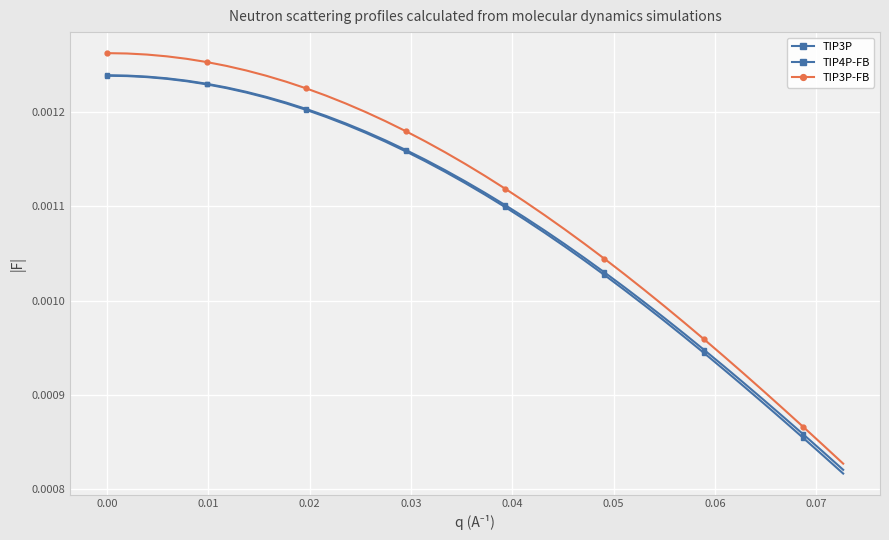

True or false: TIP4P-FB and TIP3P-FB cross at least once.

False